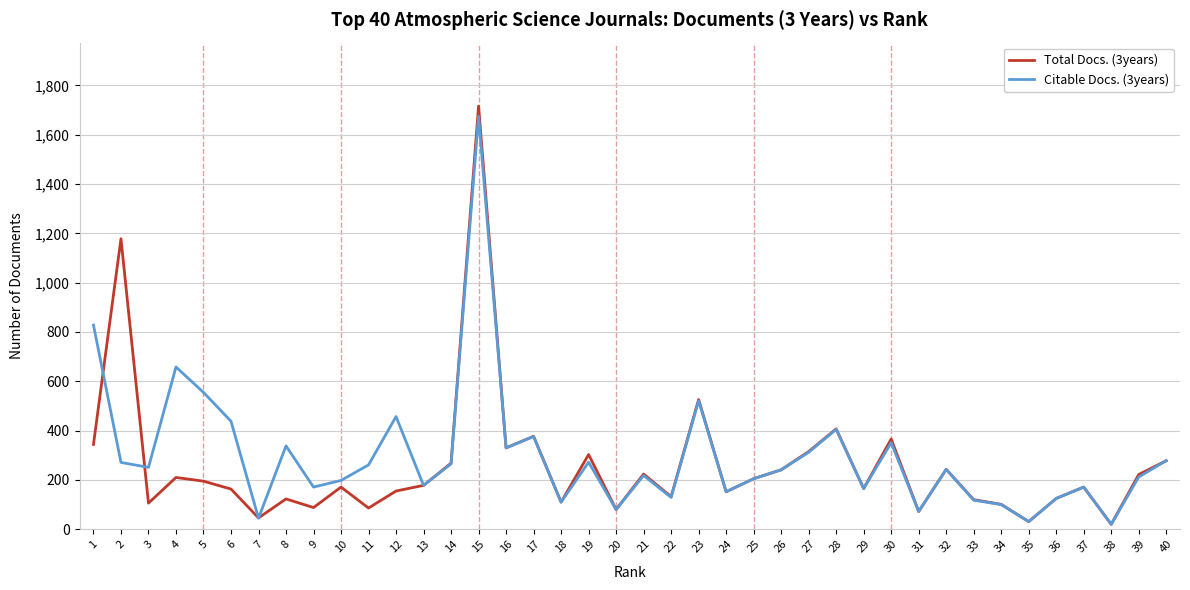

How many interior local valleys does the Citable Docs. (3years) series have?

13